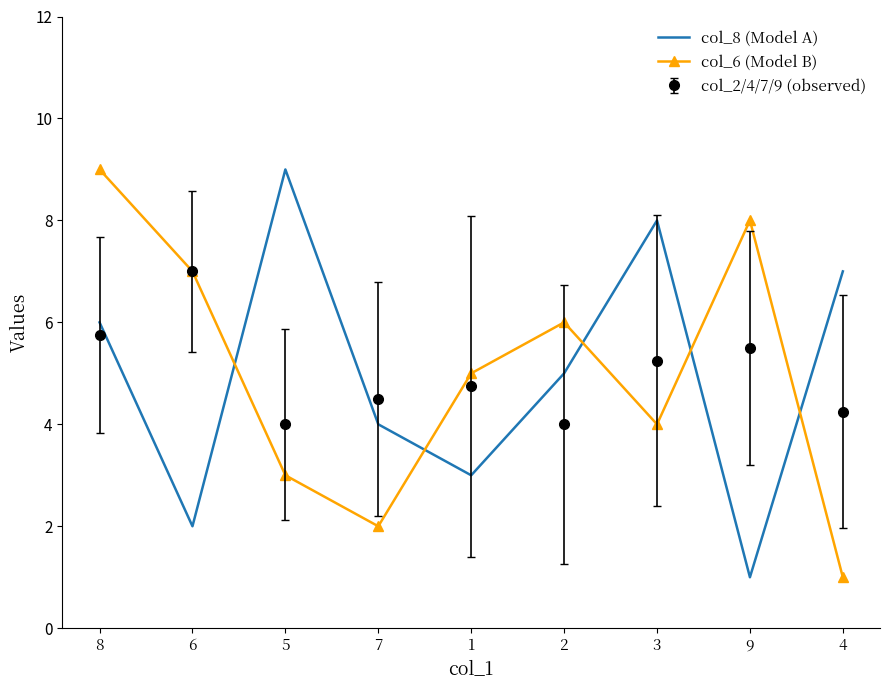

True or false: col_8 (Model A) and col_6 (Model B) cross at least once.

True